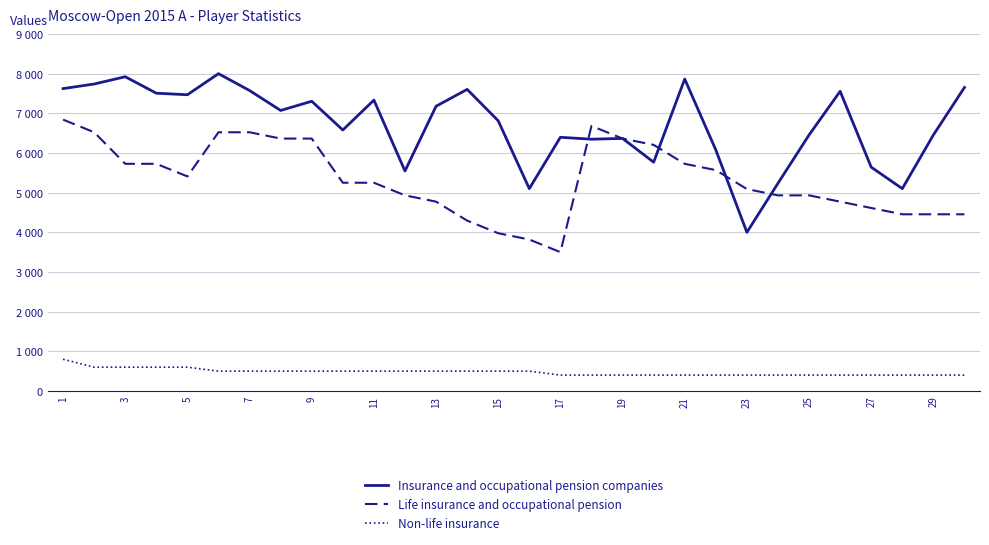

What is the minimum value shown in the chart?

400.0